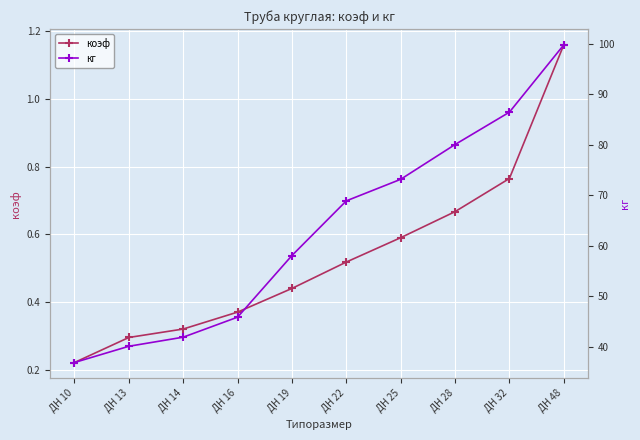

Which has a higher value, ДН 48 or ДН 22?

ДН 48